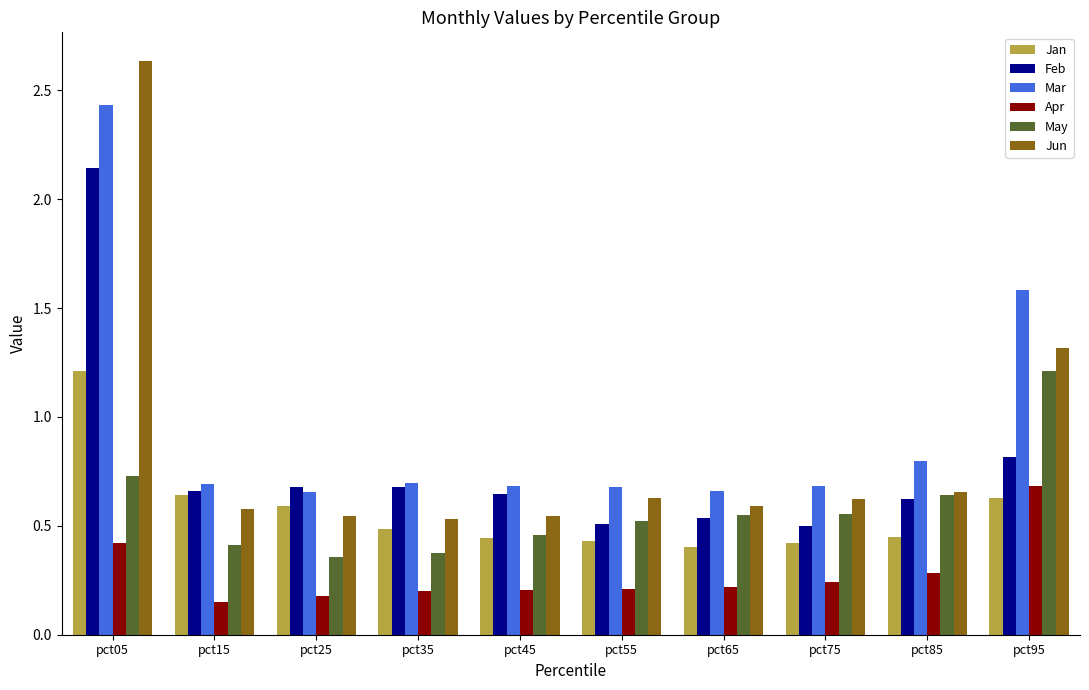

Is it true that May equals 0.6 at pct35?

False